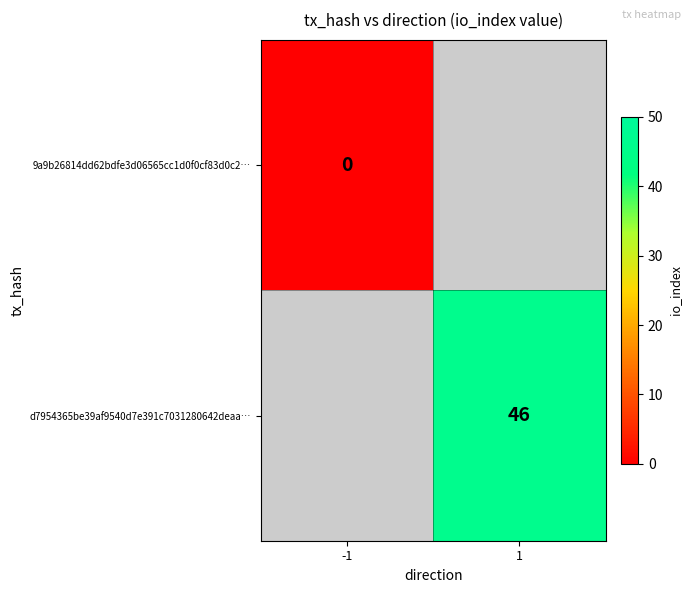

True or false: d7954365be39af9540d7e391c7031280642deaa… has a value of 46 at 1.

True